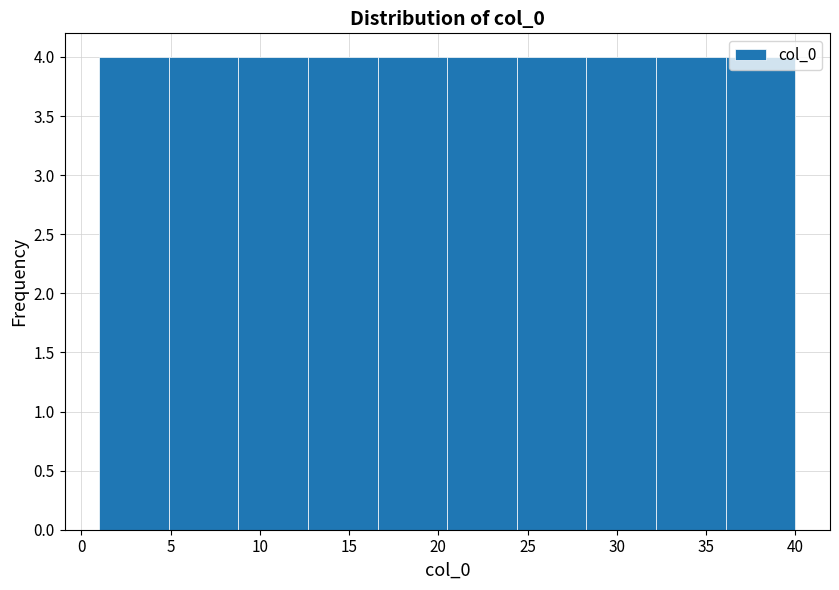

Reading left to right, list every bar in this chart as the range it spans on the x-axis followed by its height. Neither the bar edges nor the heights are printed on the chart, so give them approximately, as read against the axes.

1.0 to 4.9: 4
4.9 to 8.8: 4
8.8 to 12.7: 4
12.7 to 16.6: 4
16.6 to 20.5: 4
20.5 to 24.4: 4
24.4 to 28.3: 4
28.3 to 32.2: 4
32.2 to 36.1: 4
36.1 to 40.0: 4